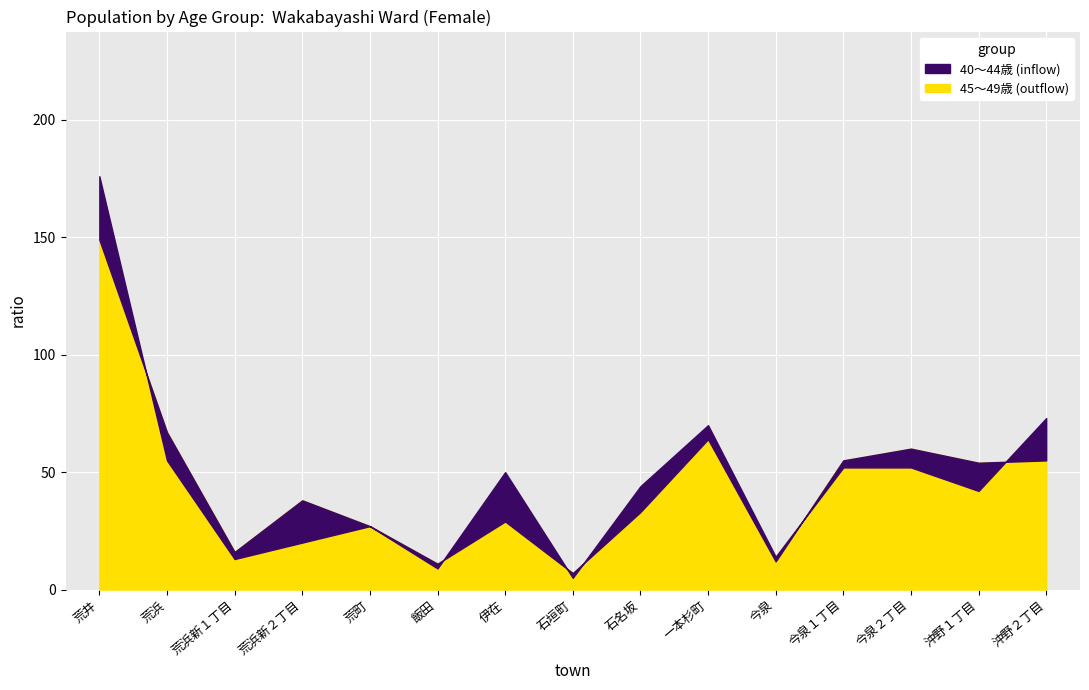

How many data points in 40～44歳 are less than 44?

7